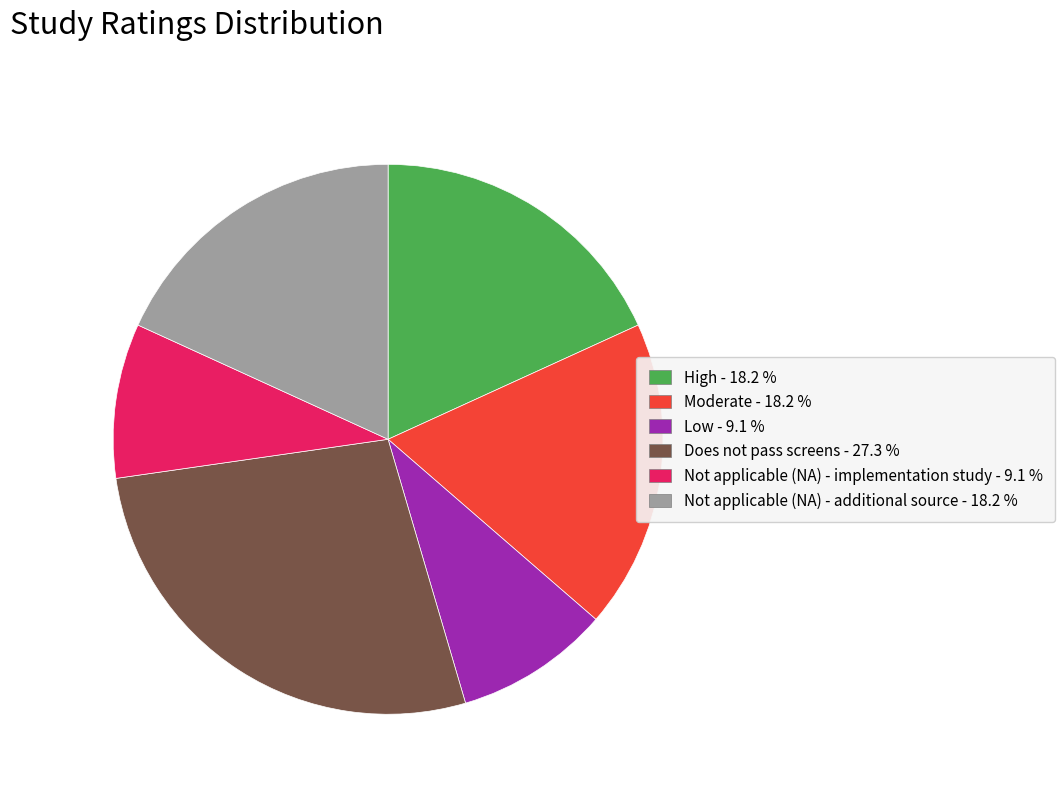

Which category has the biggest portion of the pie?

Does not pass screens